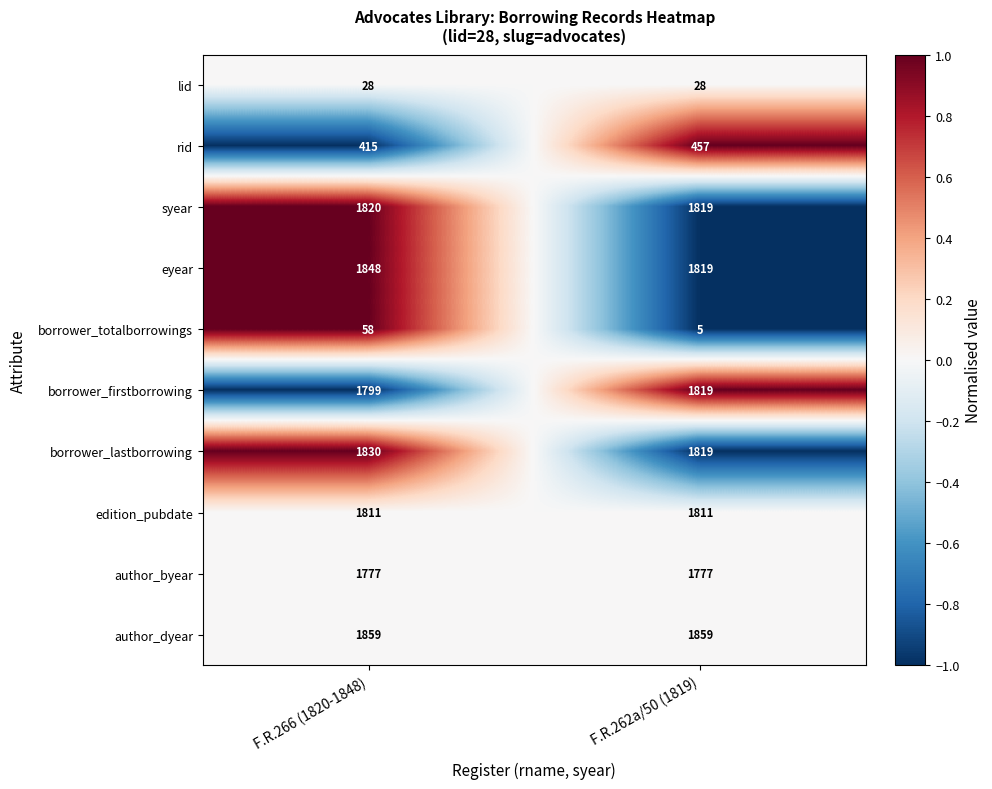

Between F.R.266 (1820-1848) and F.R.262a/50 (1819), which series saw the biggest shift?

borrower_totalborrowings